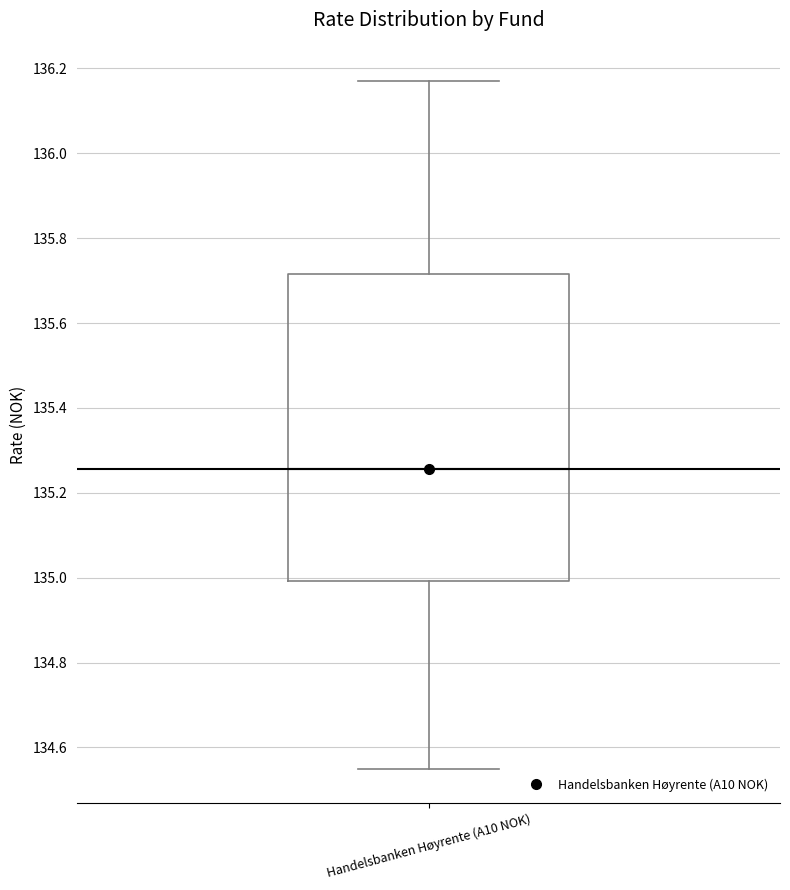

Transcribe this box plot: give where the median line is, the range the box spans, and where the two whiskers end, as read against the y-axis. The values are not printed on the chart, so give them approximately, as read against the axis.

median 135.26, box 135.00 to 135.72, whiskers 134.56 to 136.18